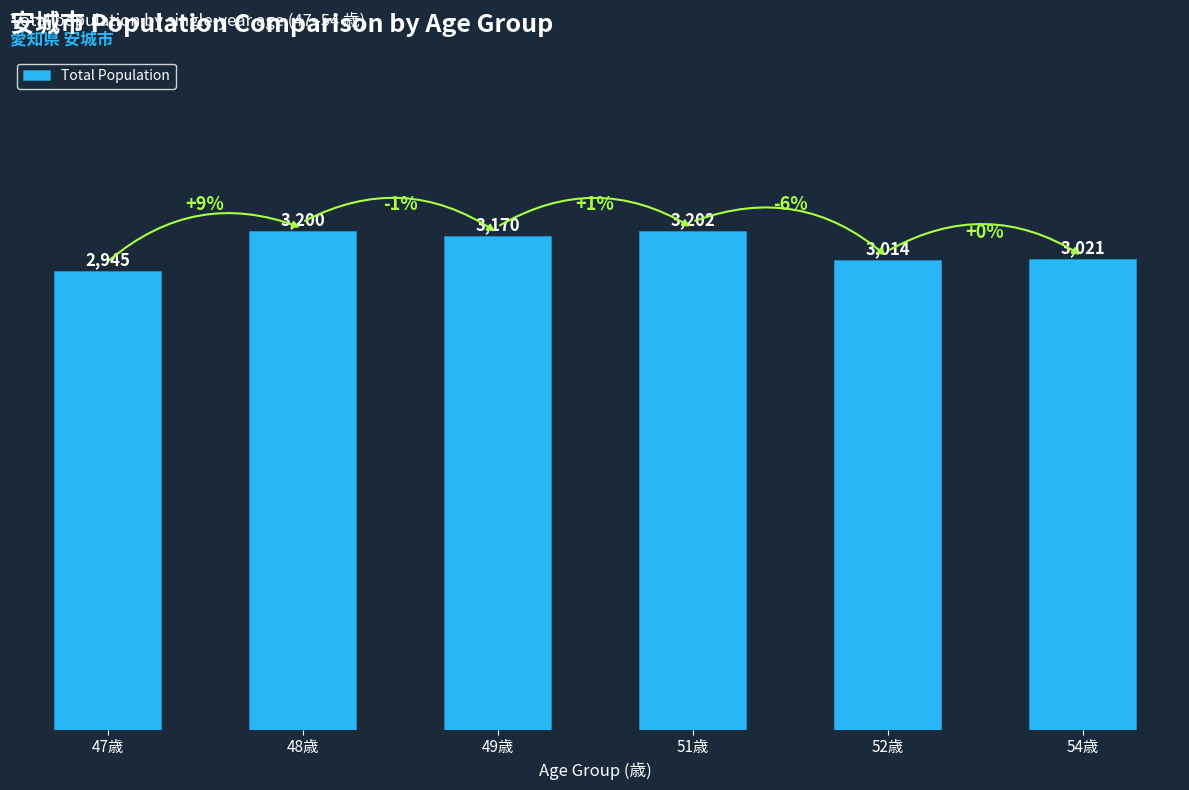

Which has a higher value, 54歳 or 47歳?

54歳